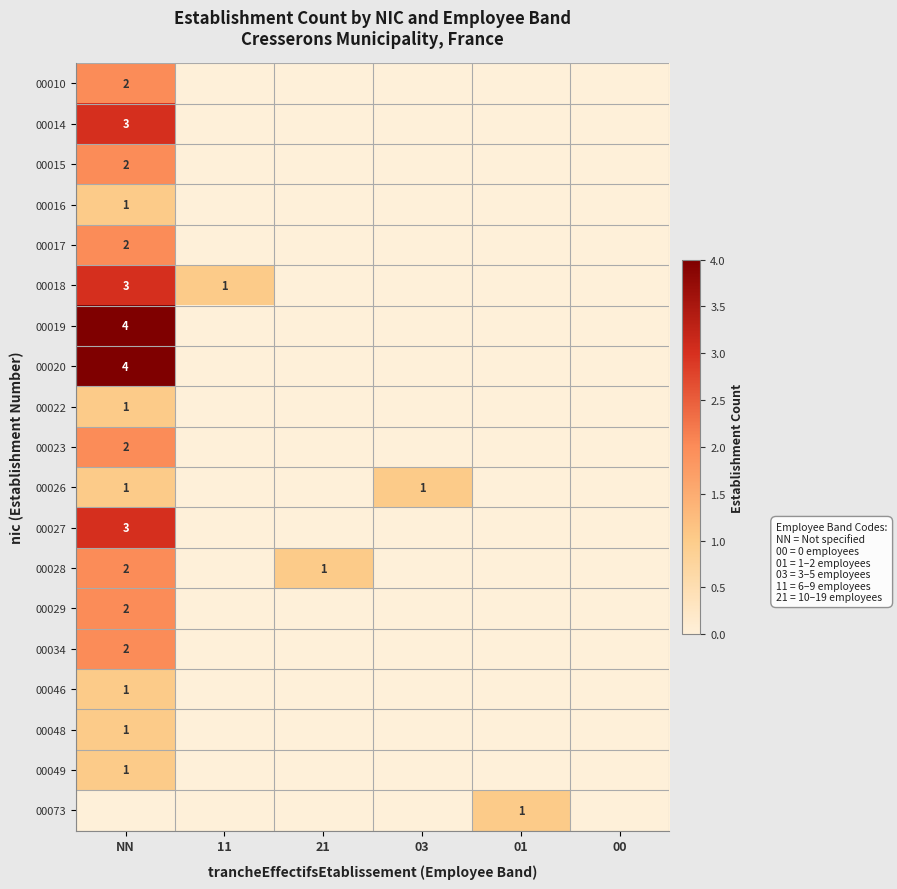

True or false: 00017 has a value of 0 at NN.

False